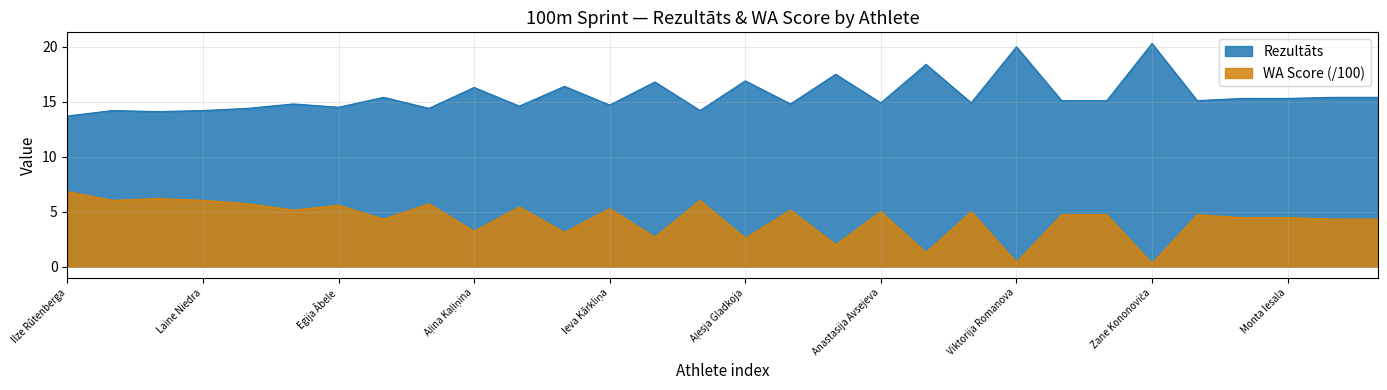

Is the value of WA at Zane Kliesmete greater than the value of Rezultāts at Agnese Saulīte?

No